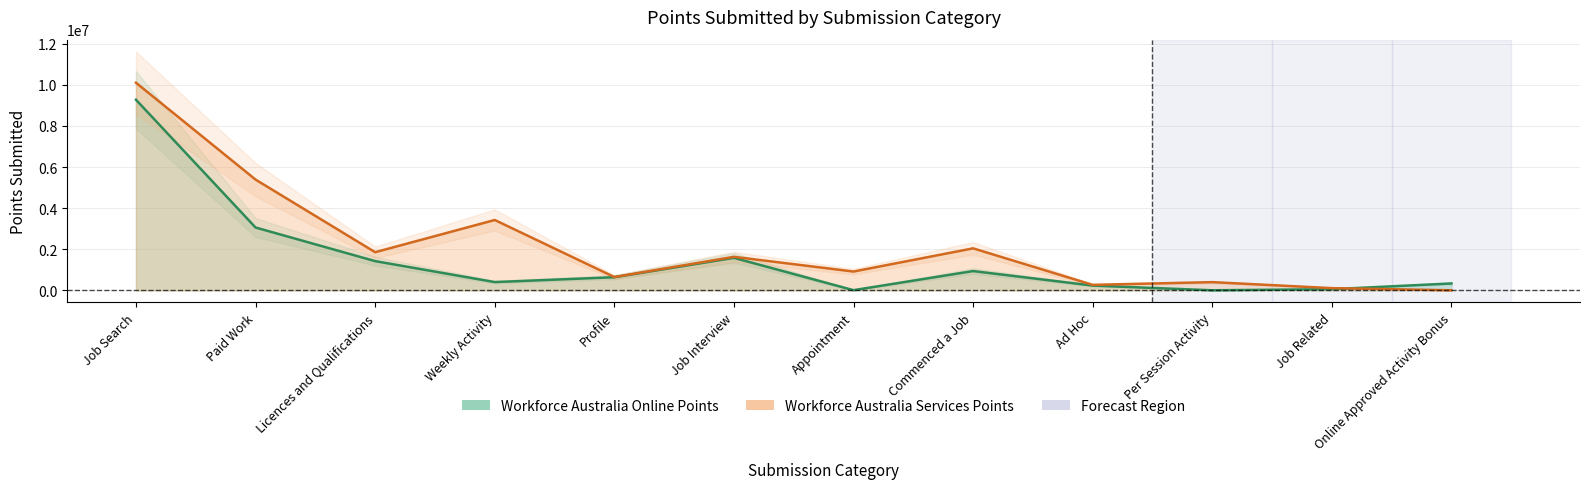

How many intersections are there between Workforce Australia Online Points and Workforce Australia Services Points?

1